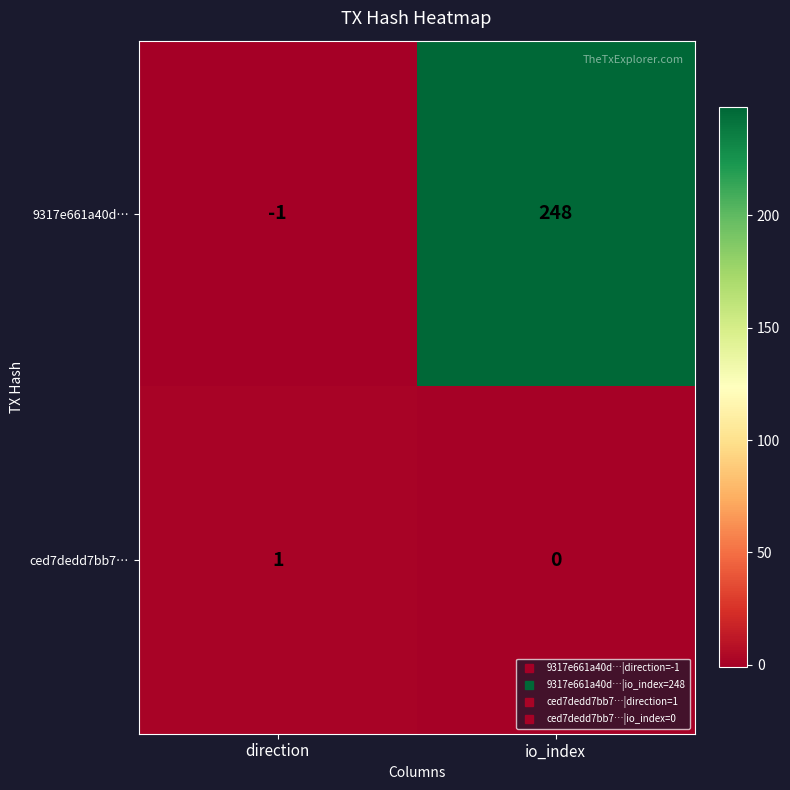

Reading left to right, list all the values displayed in this chart.

9317e661a40d…: -1	248
ced7dedd7bb7…: 1	0